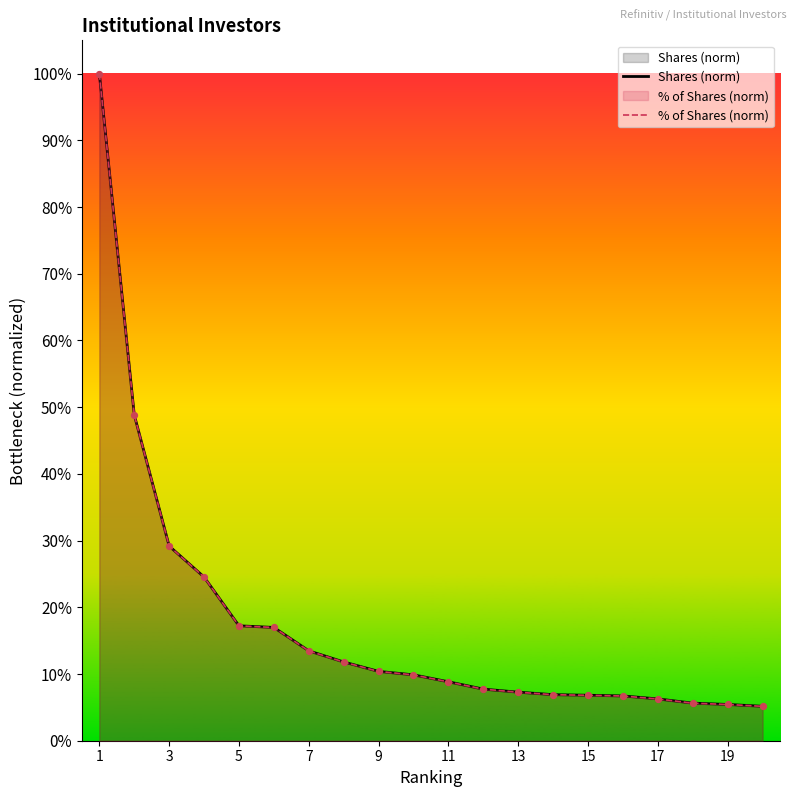

Which series has the largest Y range (max minus min)?

Shares (norm)